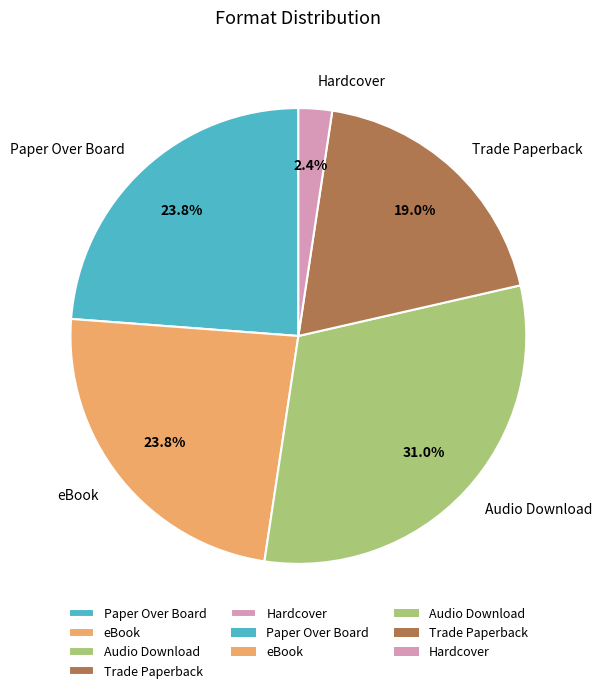

Does any single category account for the majority?

No